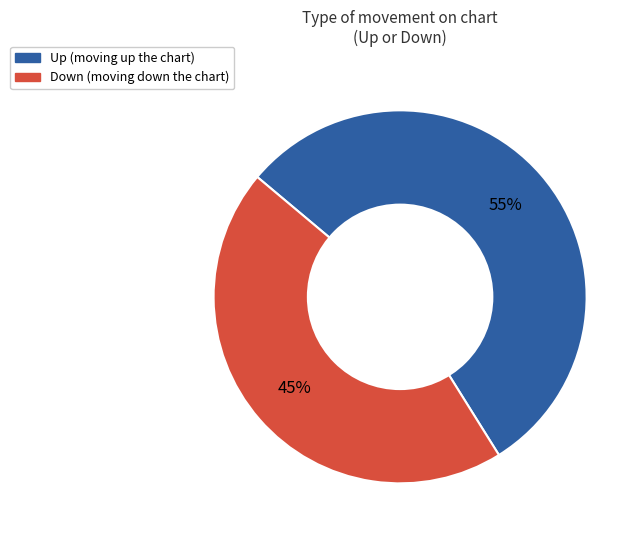

To the nearest percent, what is the average slice percentage?

50%